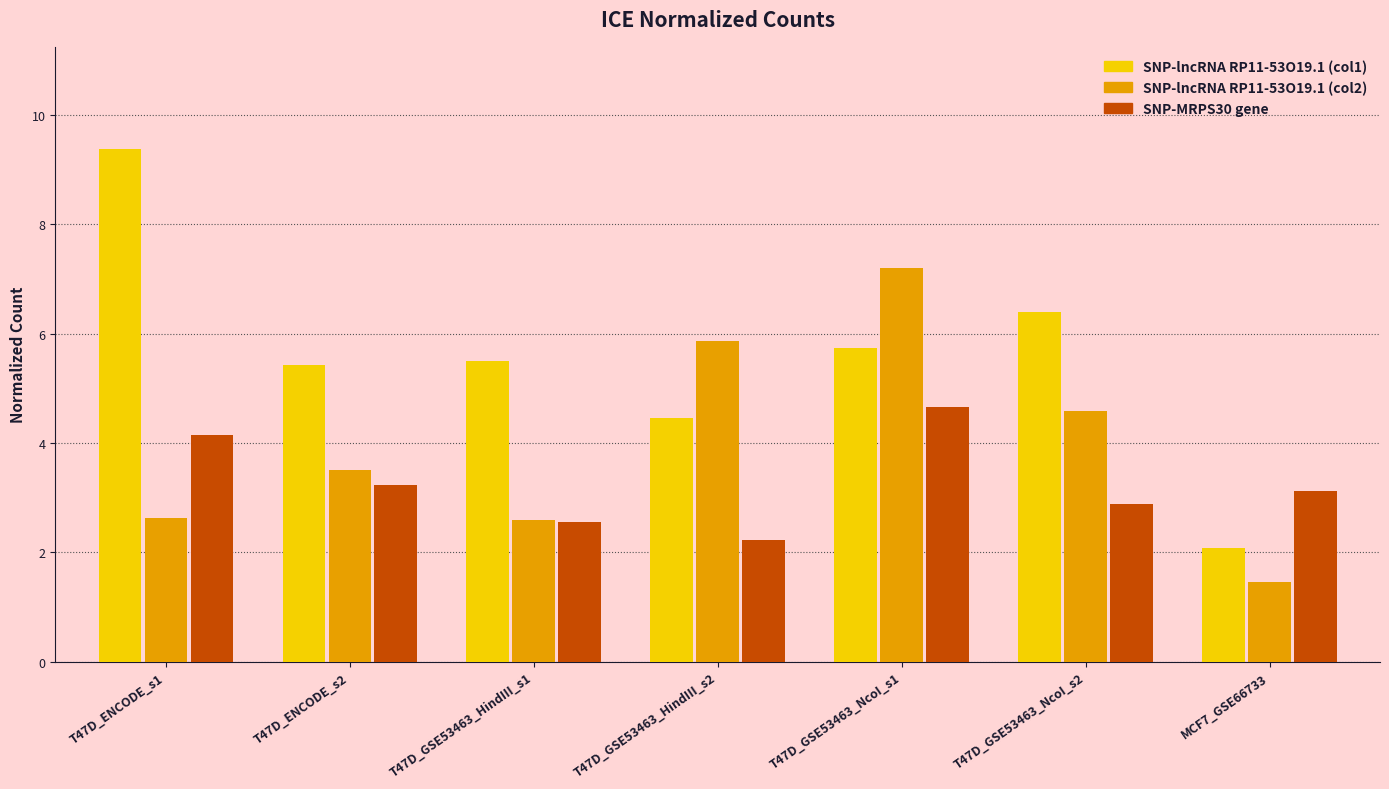

What is the highest value of the SNP-lncRNA RP11-53O19.1 (col1) series?

9.4